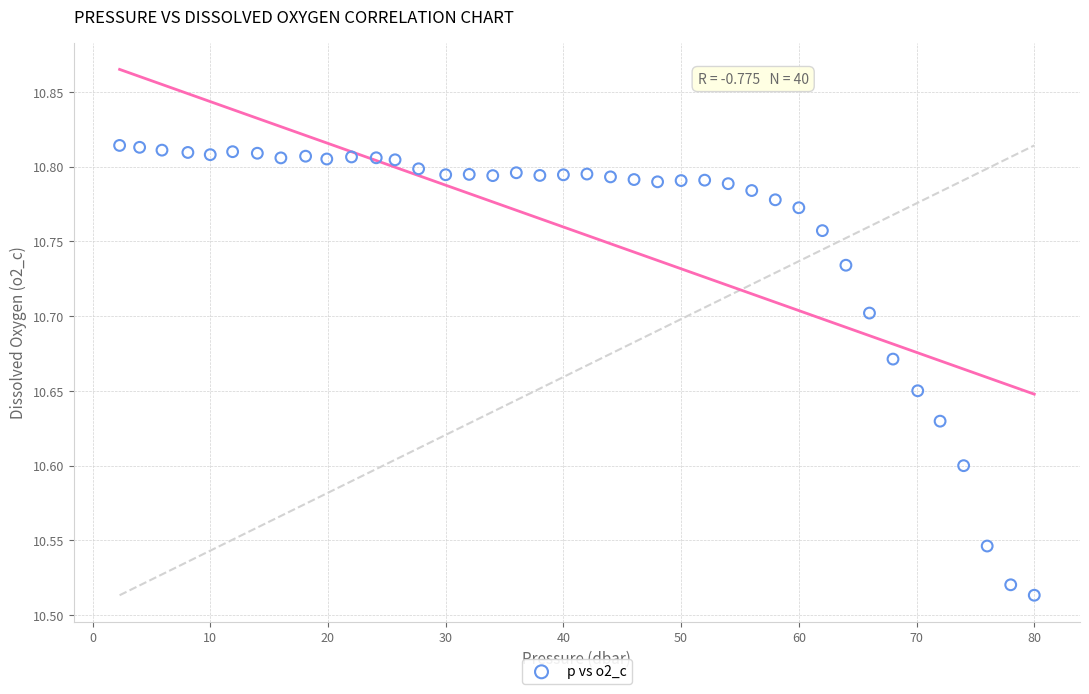

What is the range of X values (max minus min)?

77.7